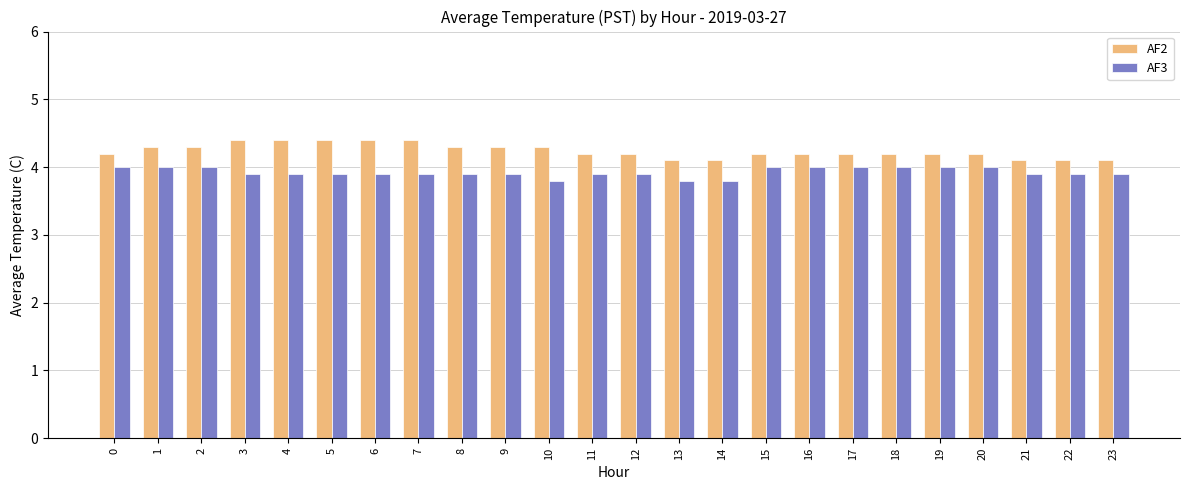

What is the difference between the highest and lowest values at 11?

0.3